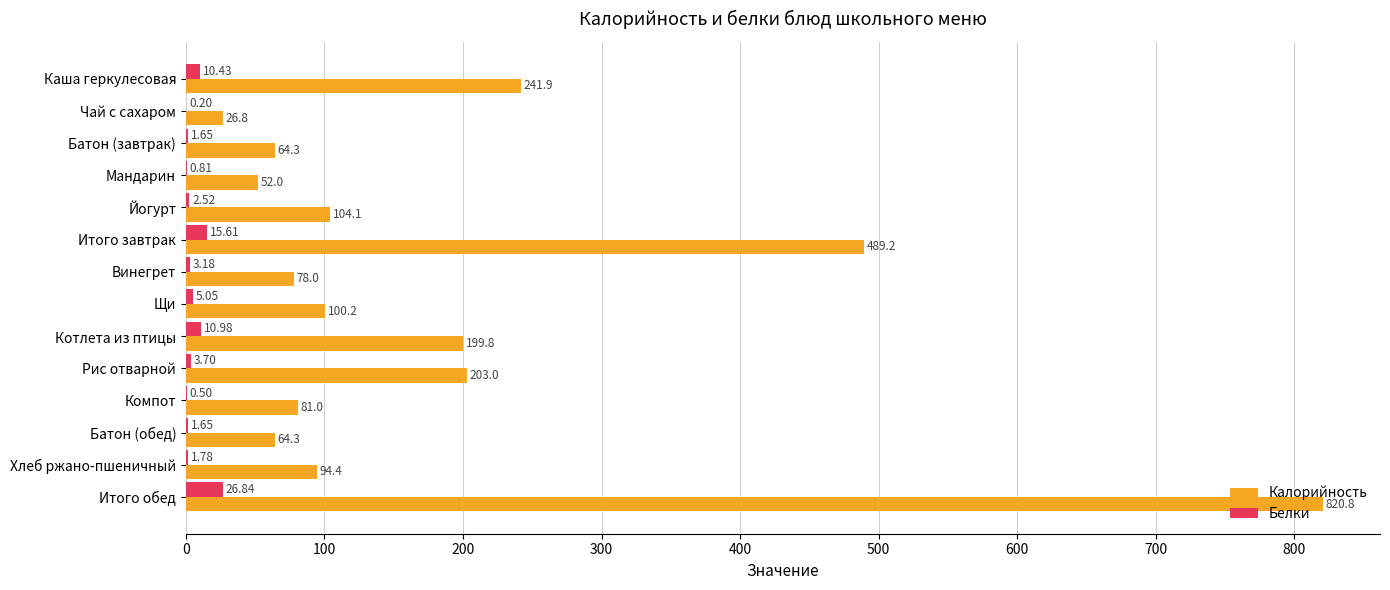

Where is Калорийность nearest to the value 423?

Итого завтрак